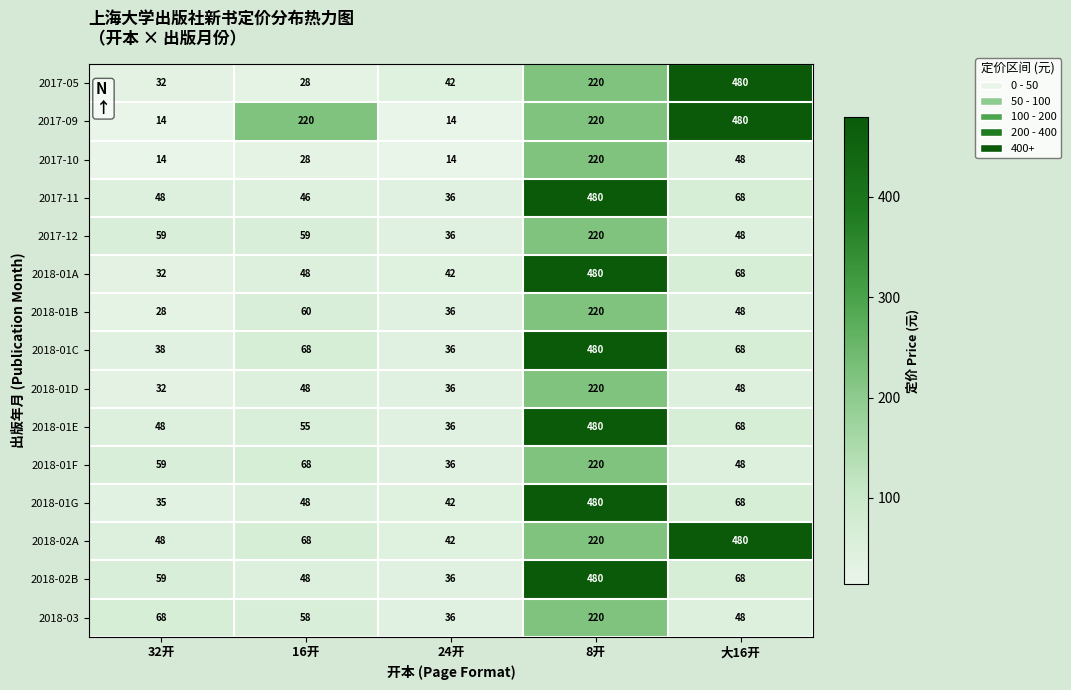

How many series are shown in this chart?

15